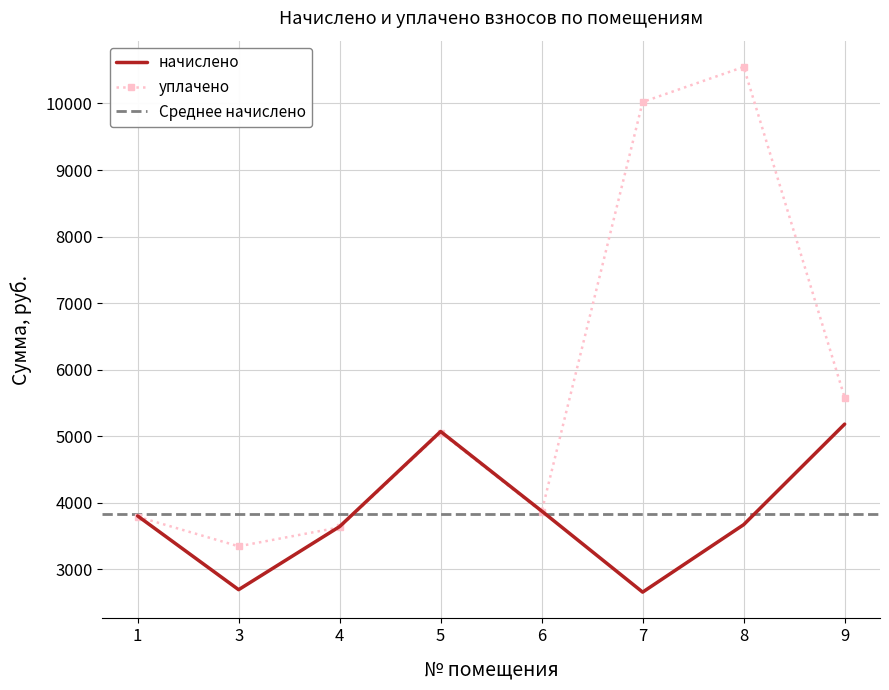

What is the difference between the maximum and minimum values in the начислено series?

2524.0